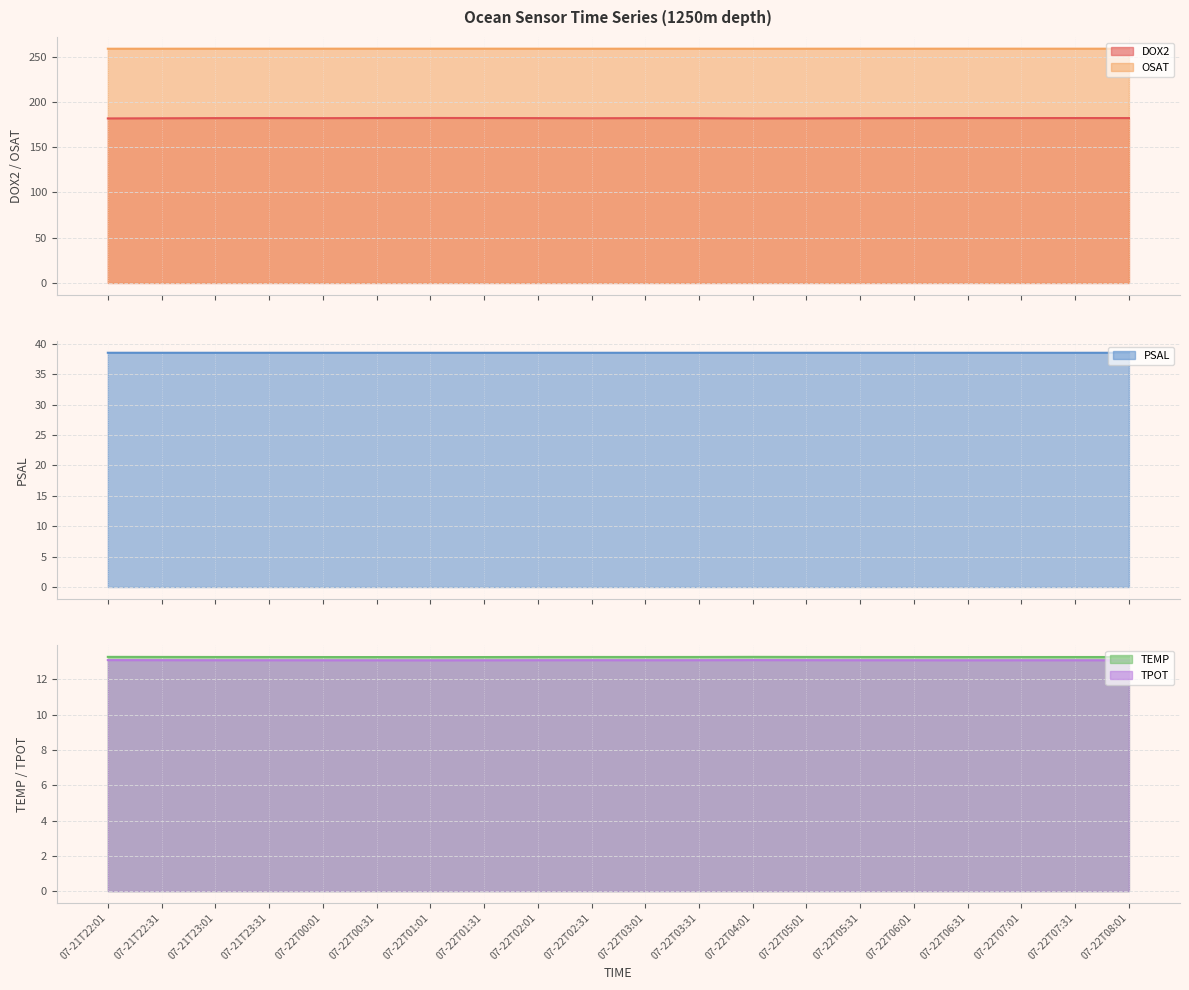

Reading left to right, transcribe all the data shown in this chart.

DOX2: 181.8	181.9	182.1	182.1	182.1	182.2	182.3	182.2	182.1	182.0	182.1	182.0	181.8	181.8	182.0	182.1	182.2	182.1	182.2	182.1
OSAT: 258.8	258.8	258.8	258.8	258.8	258.8	258.8	258.8	258.8	258.8	258.8	258.8	258.8	258.8	258.8	258.8	258.8	258.8	258.8	258.8
PSAL: 38.5	38.5	38.5	38.5	38.5	38.5	38.5	38.5	38.5	38.5	38.5	38.5	38.5	38.5	38.5	38.5	38.5	38.5	38.5	38.5
TEMP: 13.3	13.3	13.3	13.3	13.3	13.3	13.3	13.3	13.3	13.3	13.3	13.3	13.3	13.3	13.3	13.3	13.3	13.3	13.3	13.3
TPOT: 13.1	13.1	13.1	13.1	13.1	13.1	13.1	13.1	13.1	13.1	13.1	13.1	13.1	13.1	13.1	13.1	13.1	13.1	13.1	13.1